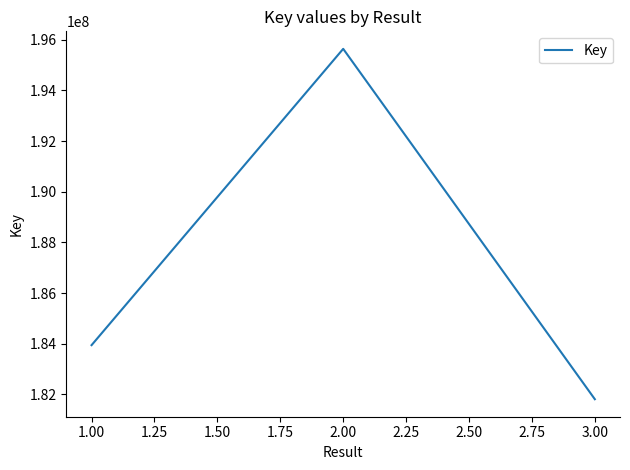

At which label is the value closest to 188724367?

1.00